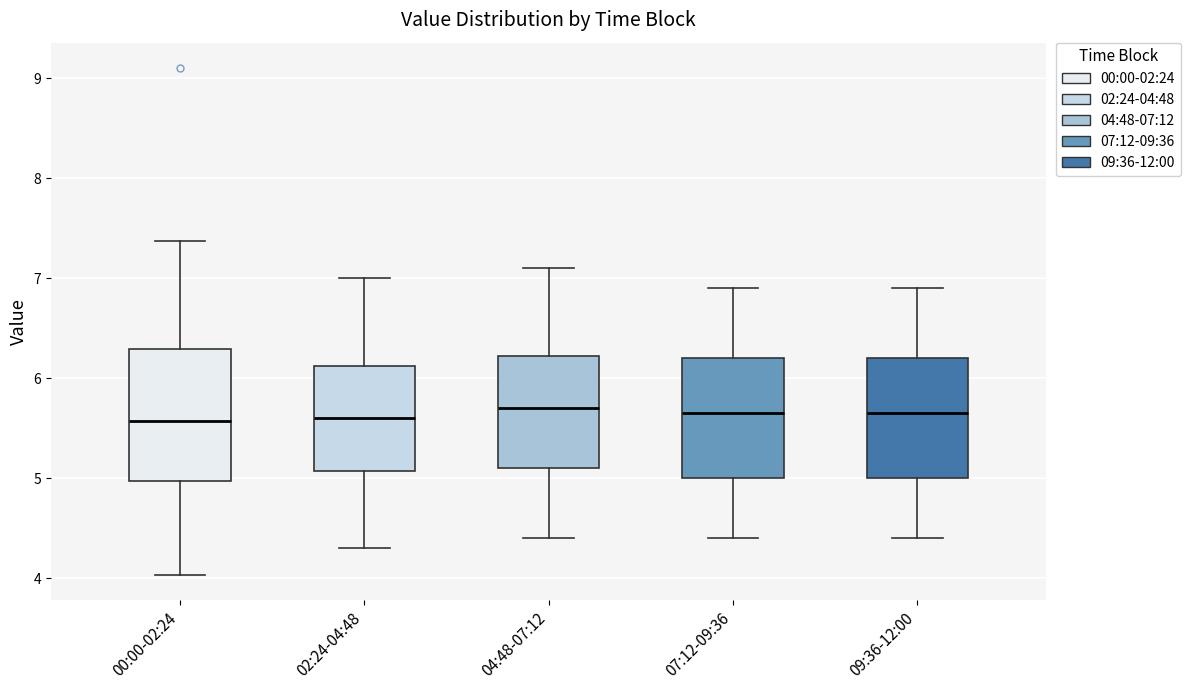

Where does the median line of the box for 07:12-09:36 sit on the y-axis? The values are not printed on the chart, so give them approximately, as read against the axis.

5.7